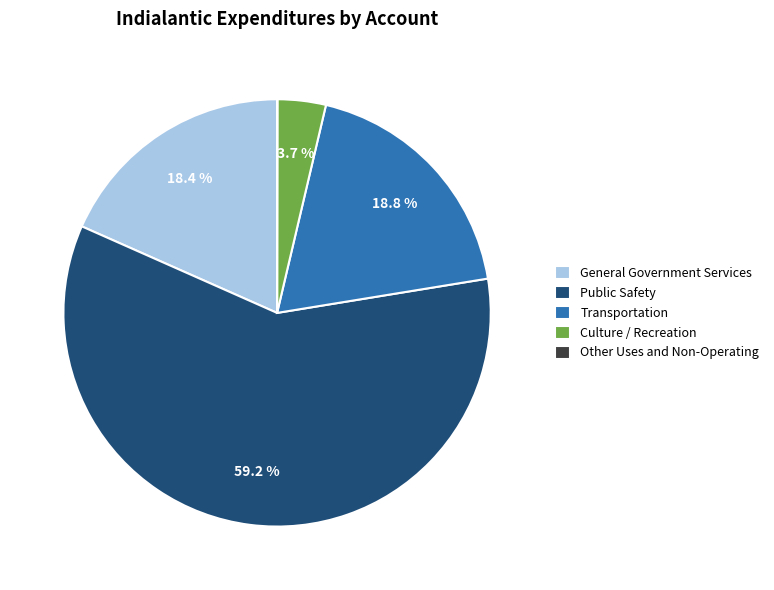

What is the largest slice in the pie chart?

Public Safety